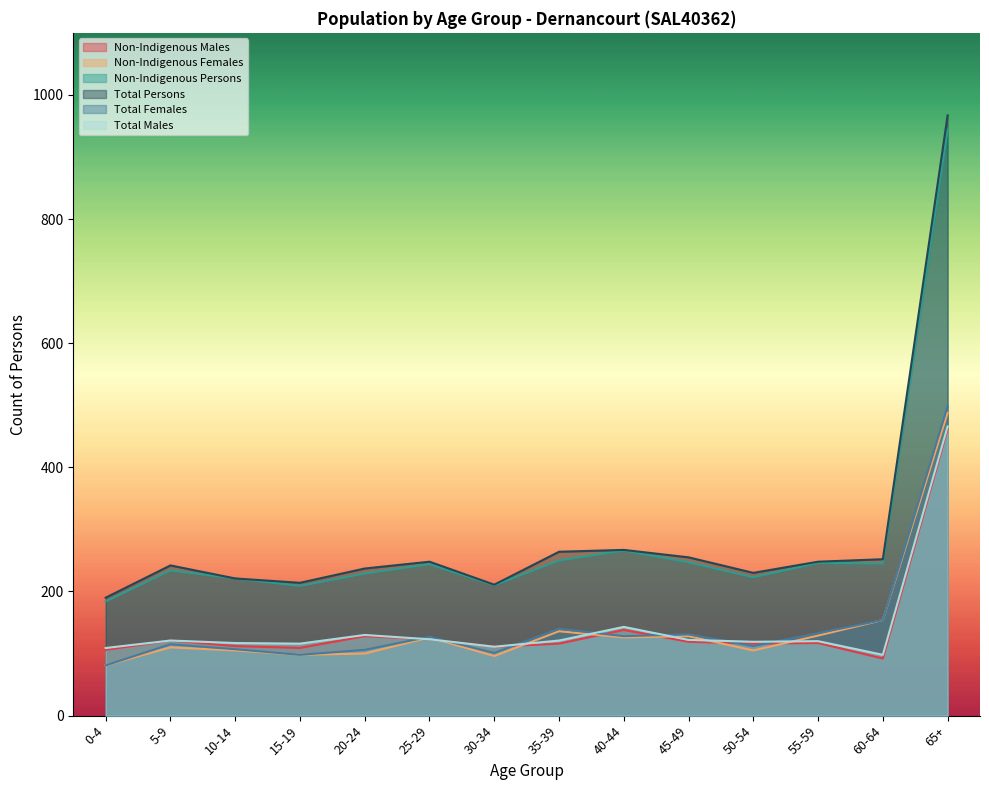

How many categories are shown in the chart?

14